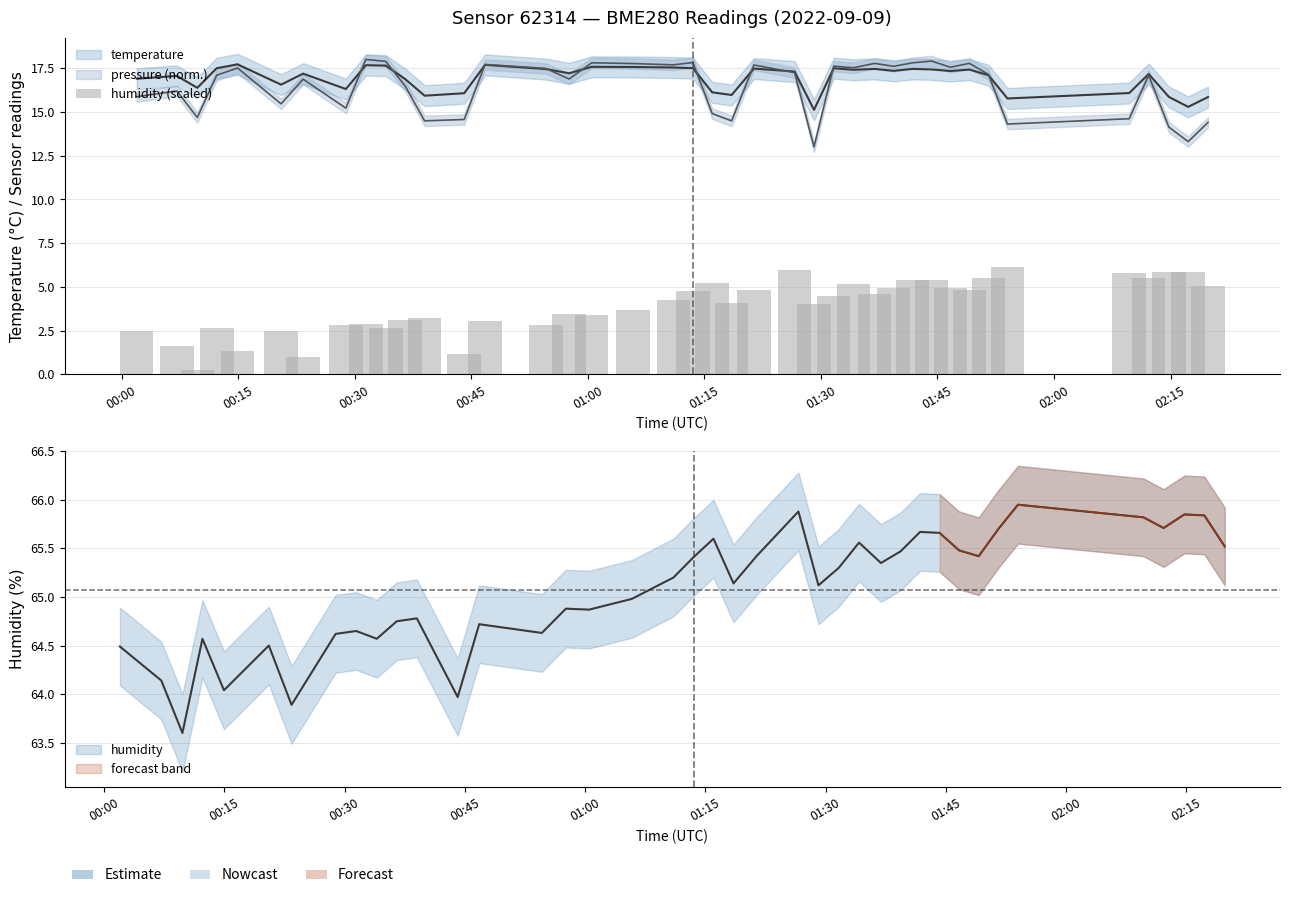

What is the difference between the maximum and minimum values?

5.9